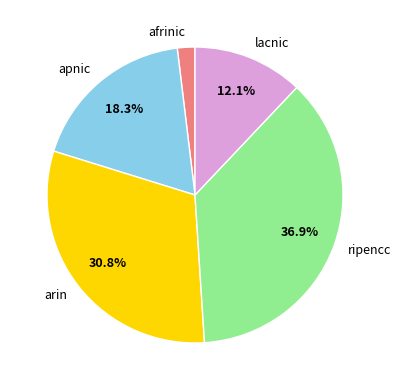

Is there any slice that represents more than half of the pie?

No